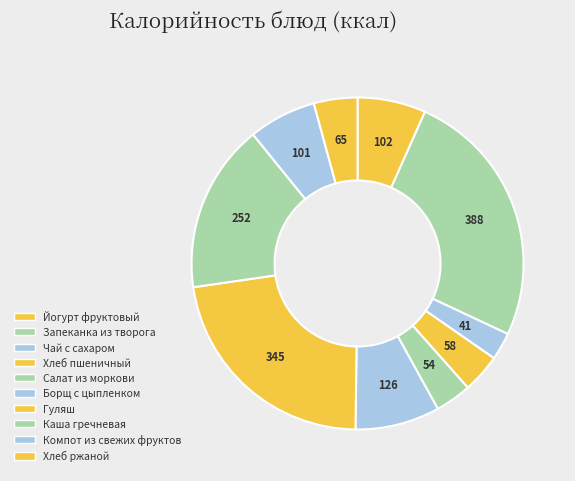

How many segments does this pie chart have?

10